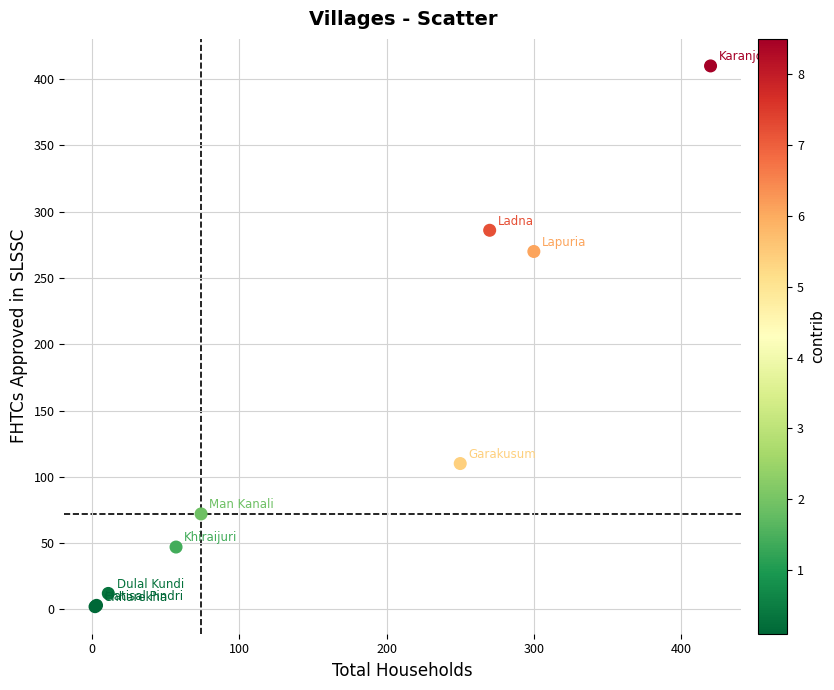

What Y value in the scatter plot is closest to 206?

270